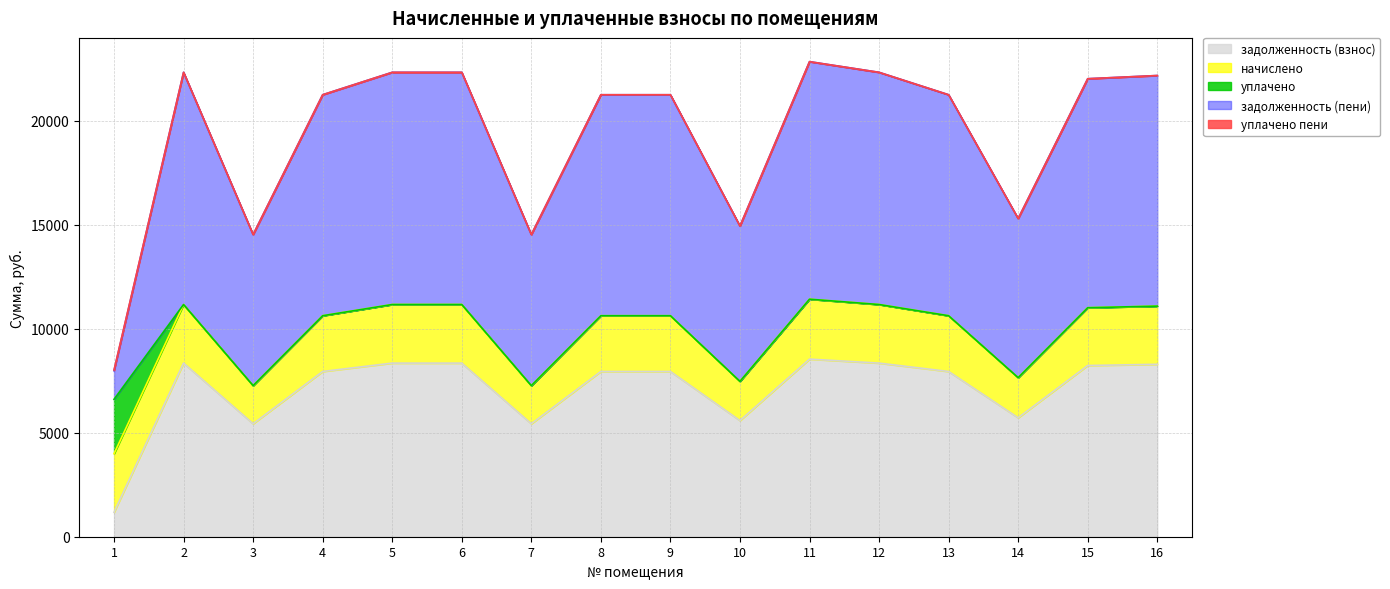

At which category is the sum across all series the highest?

11